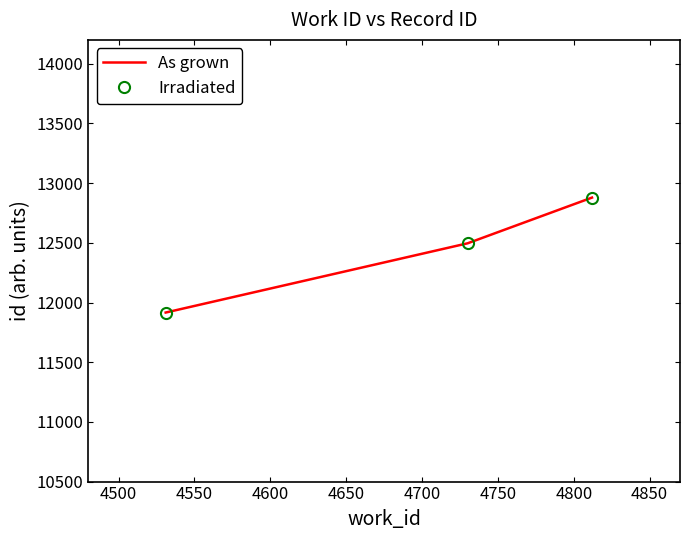

What is the sum of all As grown values?

37291